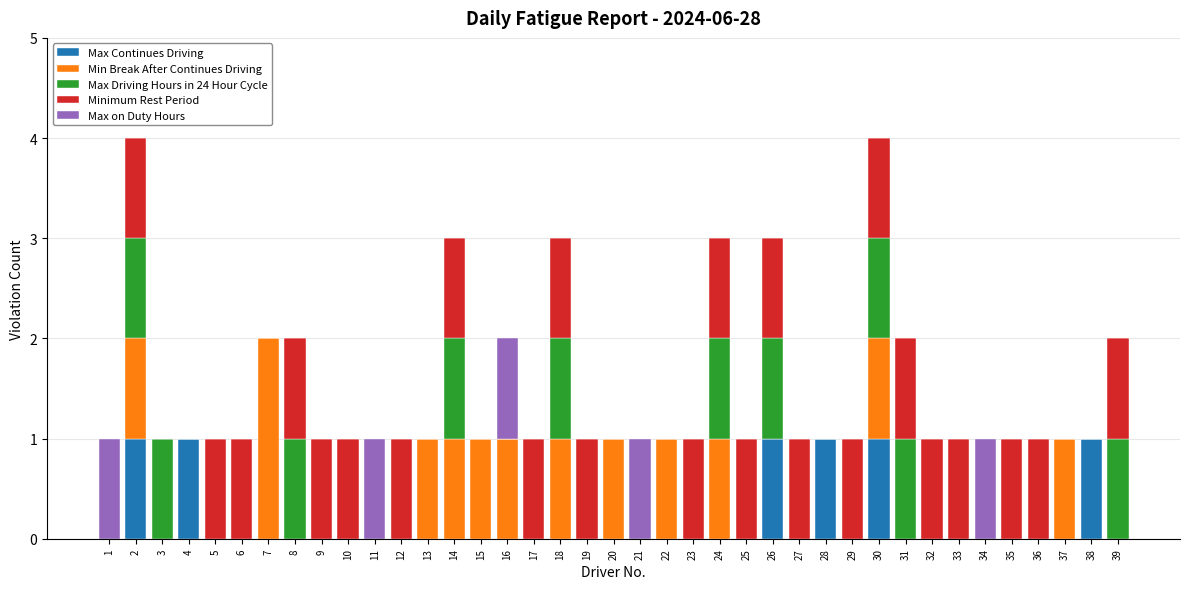

The Max Continues Driving series shows 0 at 14. True or false?

True